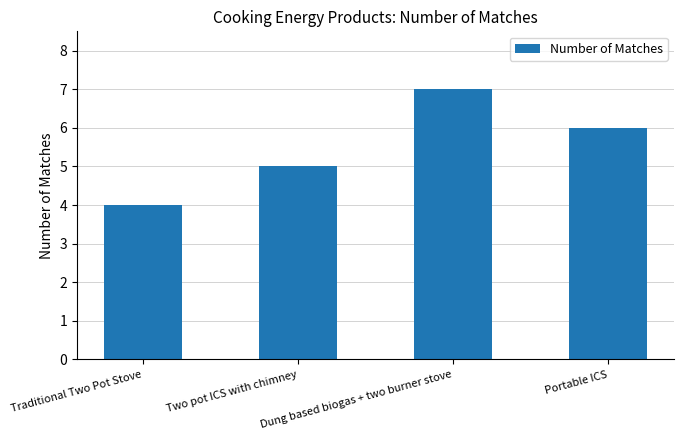

Reading right to left, what are all the values shown in this chart?

6	7	5	4